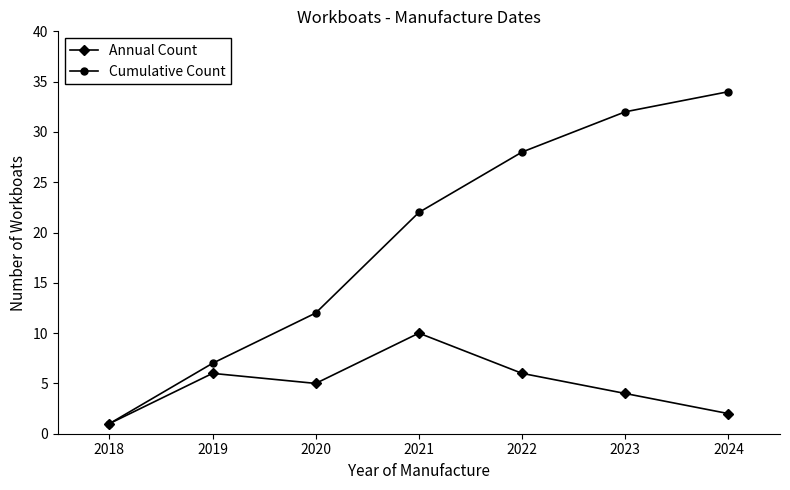

Reading left to right, extract all data points from this chart.

Annual Count: 2018=1	2019=6	2020=5	2021=10	2022=6	2023=4	2024=2
Cumulative Count: 2018=1	2019=7	2020=12	2021=22	2022=28	2023=32	2024=34